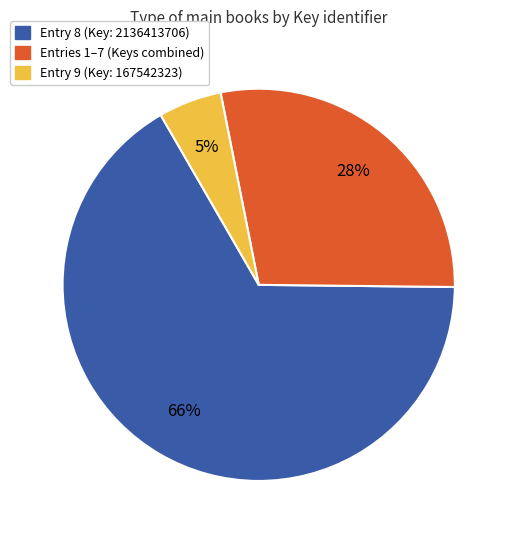

To the nearest percent, what is the average slice percentage?

33%